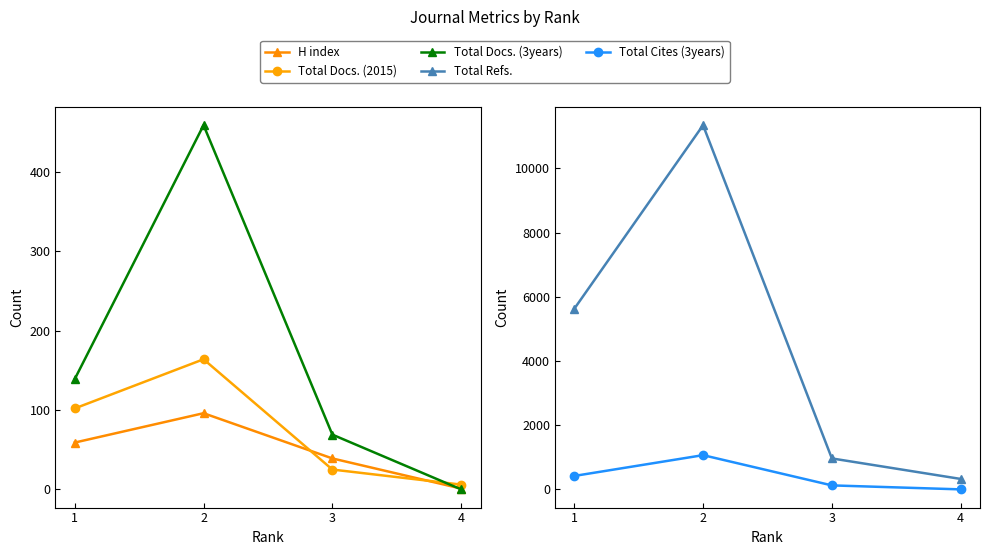

Where is Total Docs. (3years) nearest to the value 229?

1